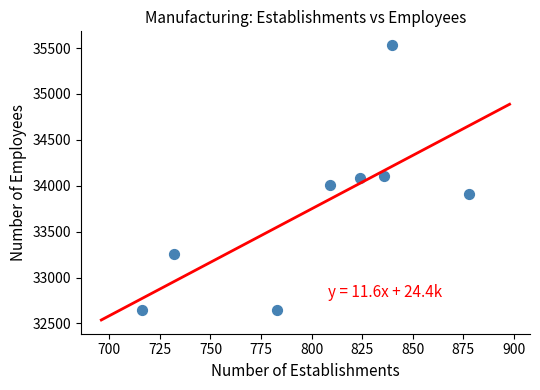

What is the range of X values (max minus min)?

162